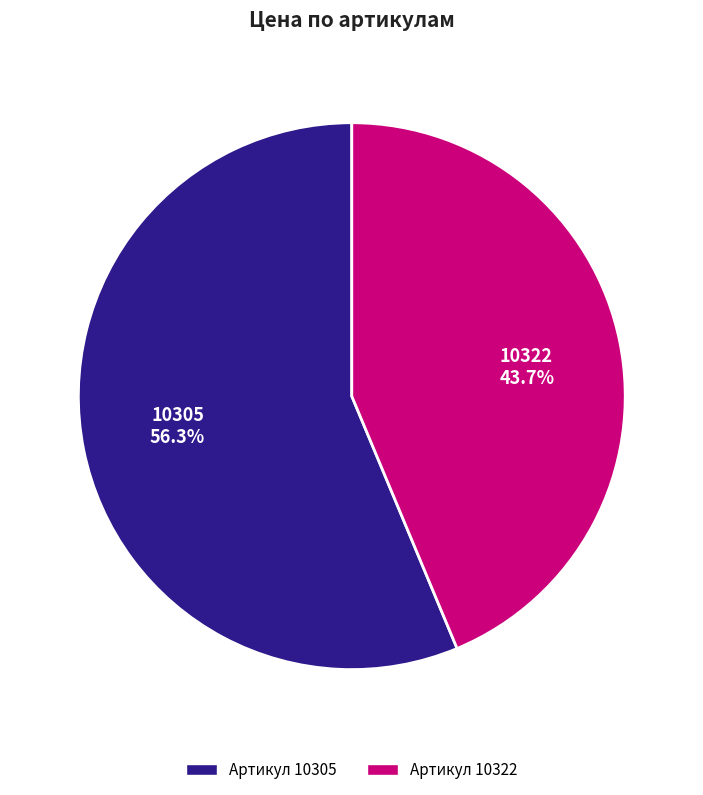

Is there any slice that represents more than half of the pie?

Yes